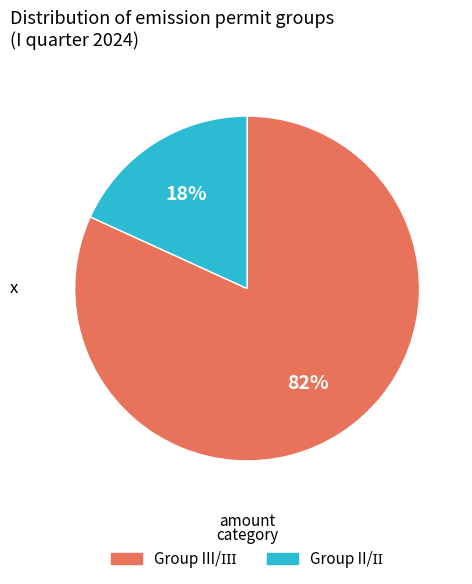

To the nearest percent, what is the difference between the largest and smallest slice percentages?

64%